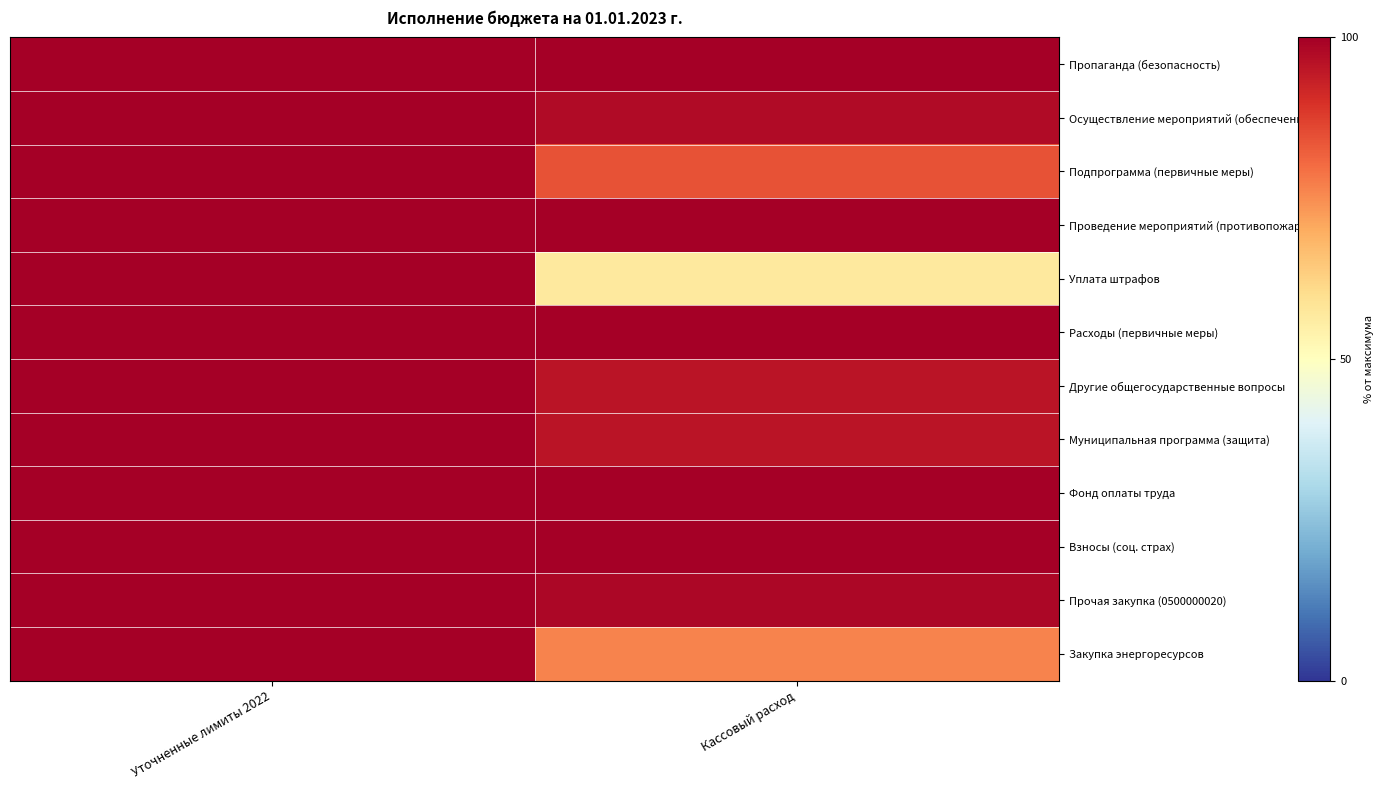

Which has a higher value, Уточненные лимиты 2022 or Кассовый расход?

Уточненные лимиты 2022